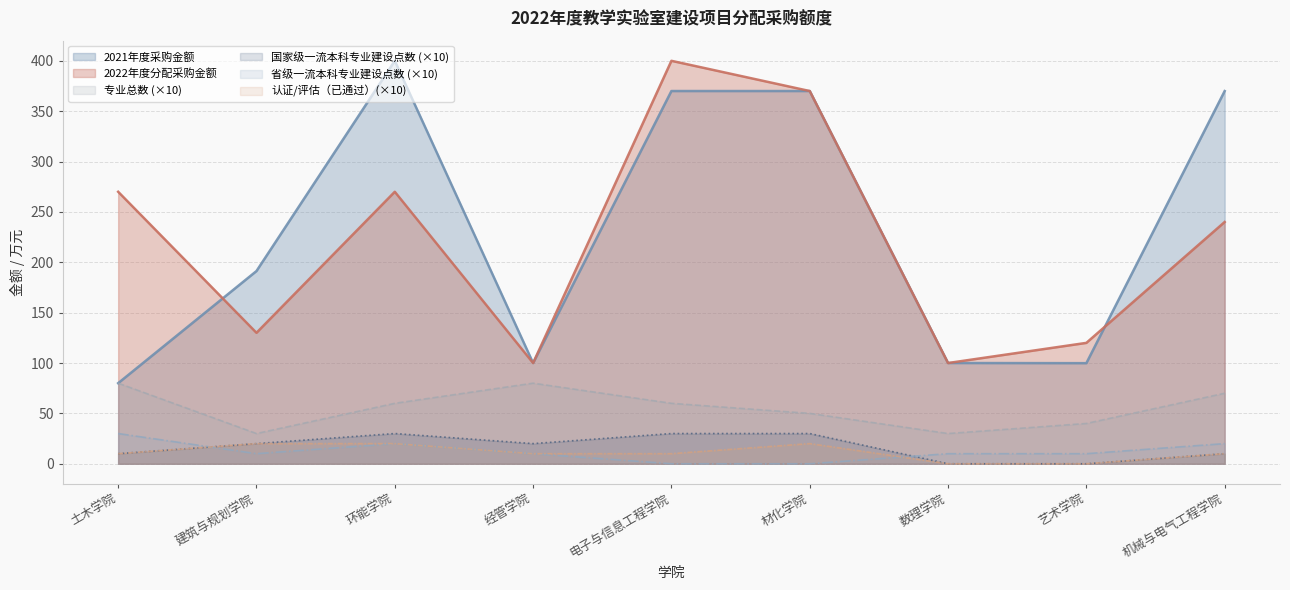

What is the difference between the 2022年度分配采购金额 values at 经管学院 and 环能学院?

170.0